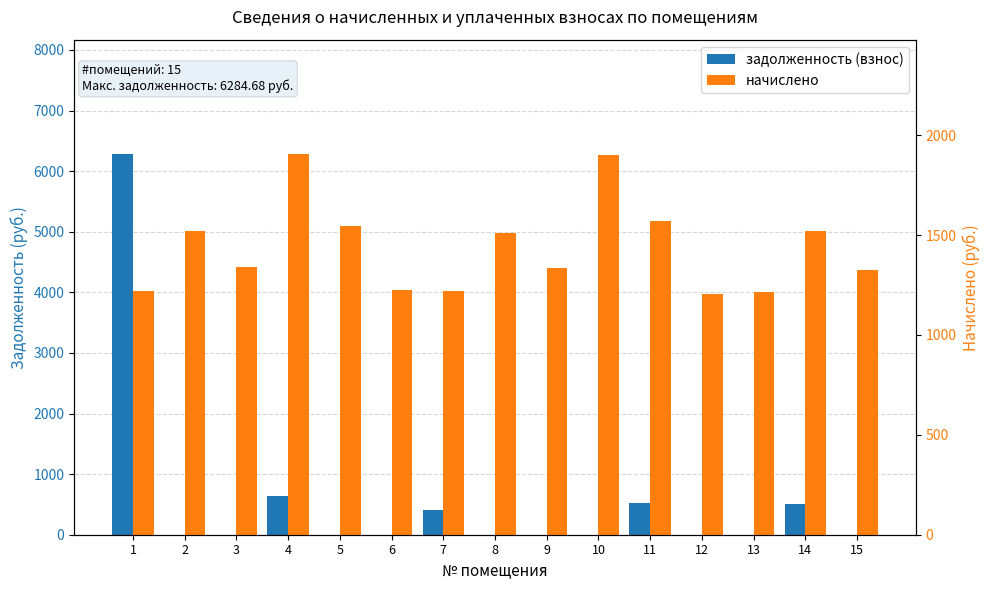

What is the value of the начислено bar at the 1st from the left?

1220.4